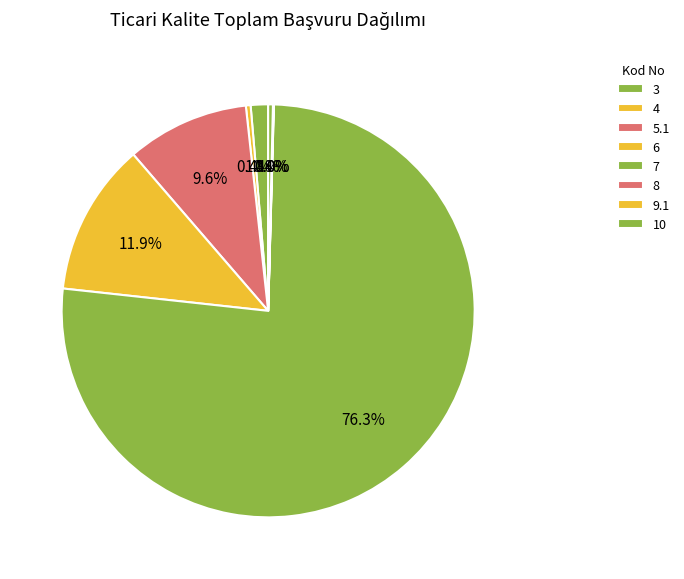

Combined, what portion of the pie is 9.1 and 5.1?

9.6%